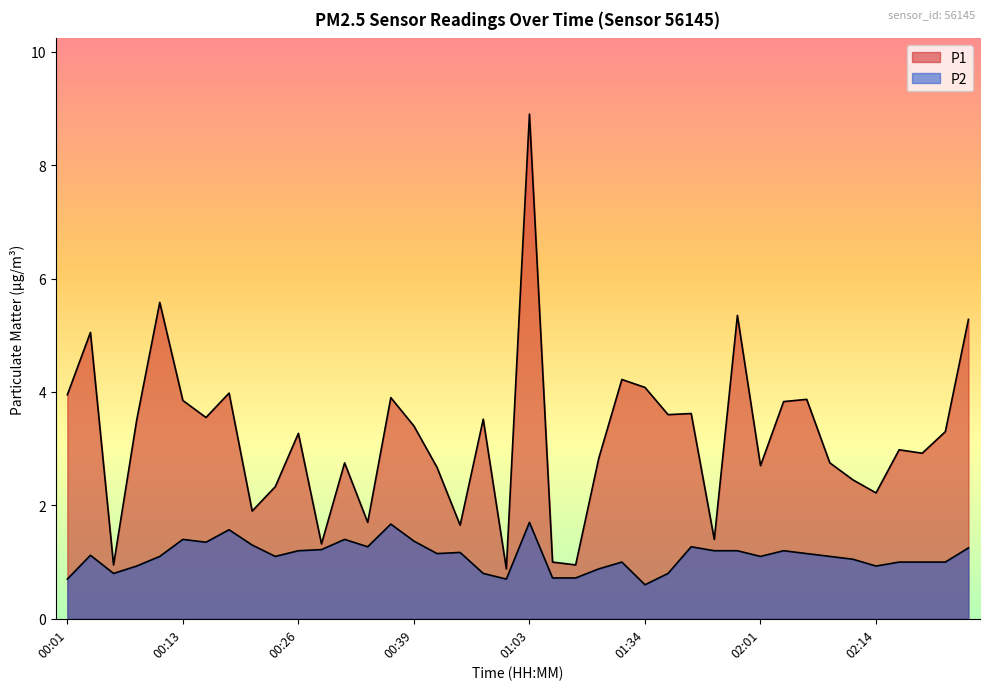

What is the label of the 30th point from the left?

01:59